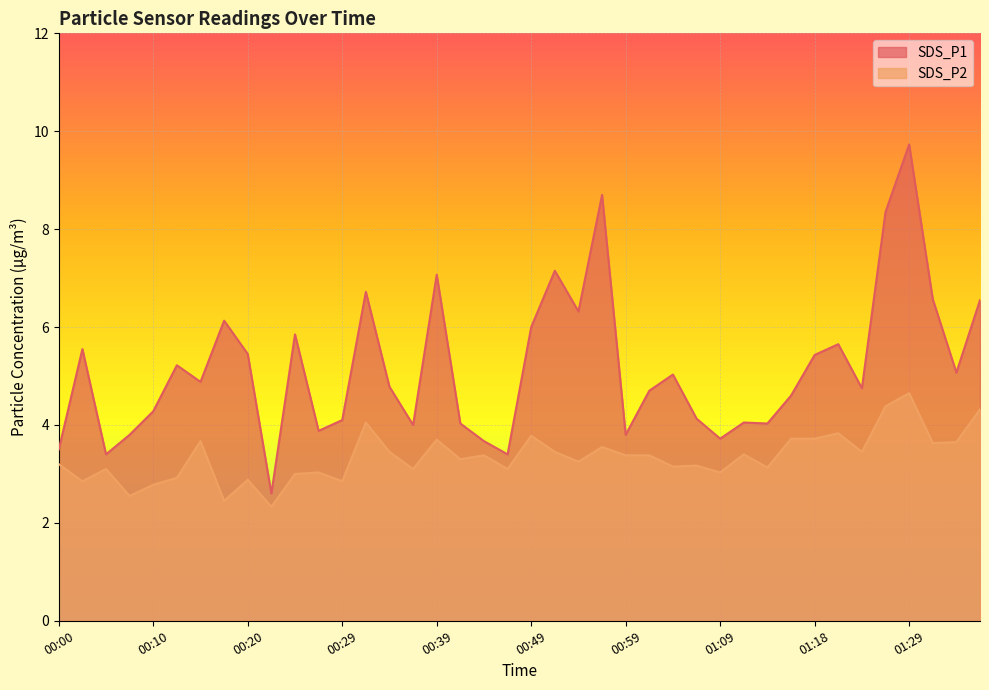

Which has a higher value, 01:11 or 00:05?

01:11